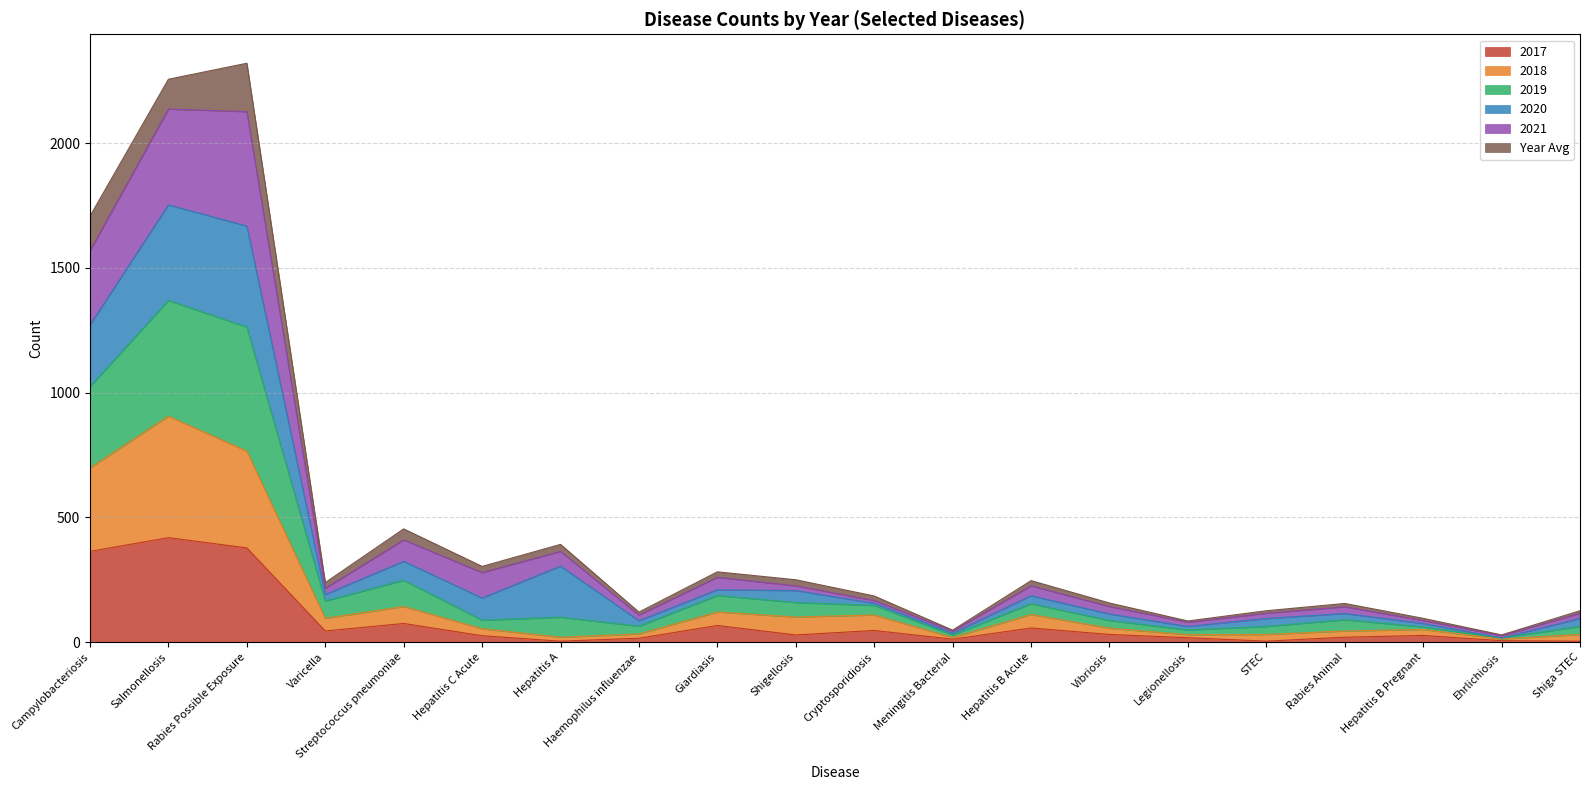

What is the label of the 7th point from the right?

Vibriosis